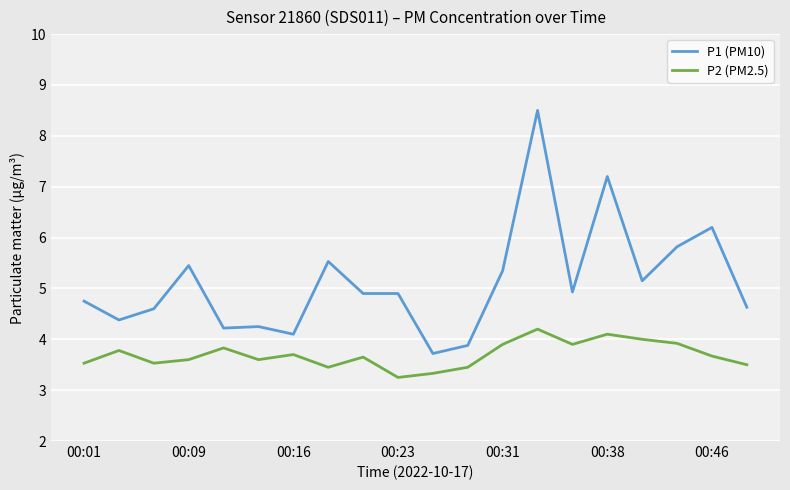

How many interior local valleys does the P2 (PM2.5) series have?

5